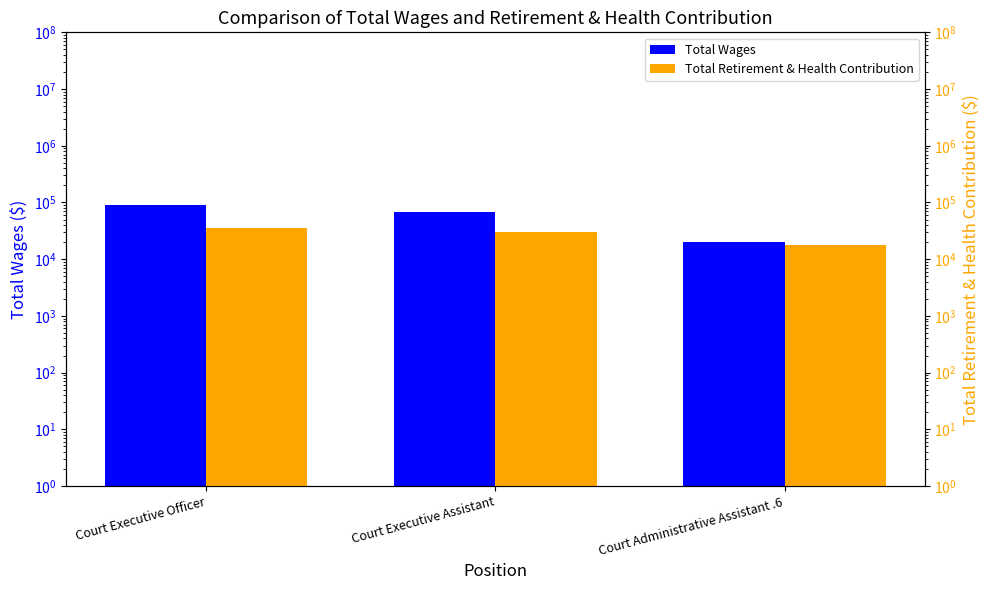

Rank the series by their average value, from lowest to highest.

Total Retirement & Health Contribution, Total Wages